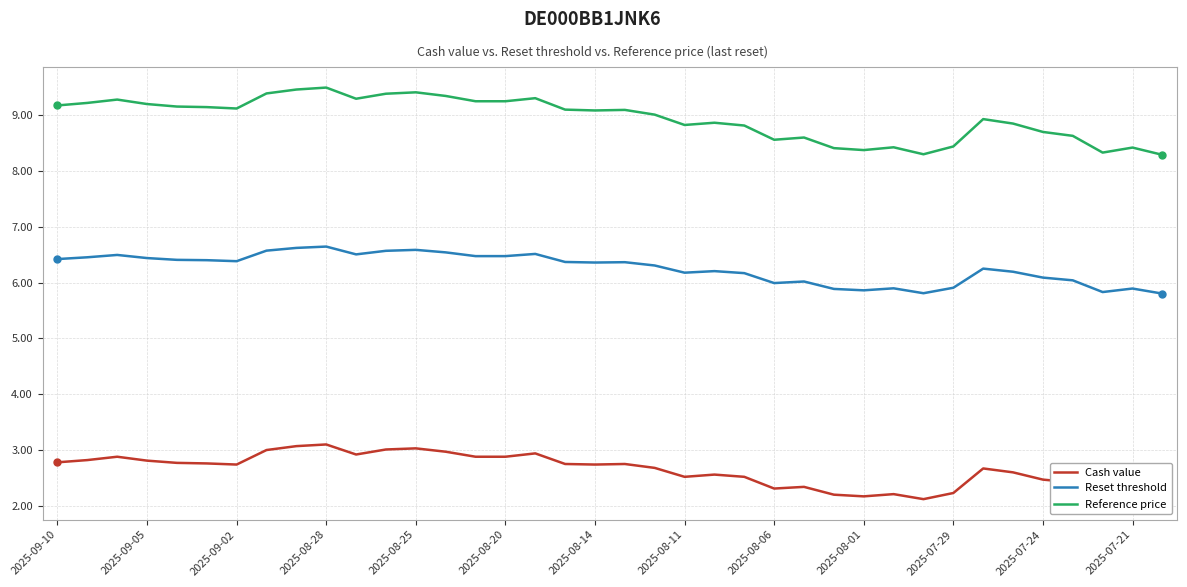

What is the difference between the maximum and minimum values in the Reset threshold series?

0.8